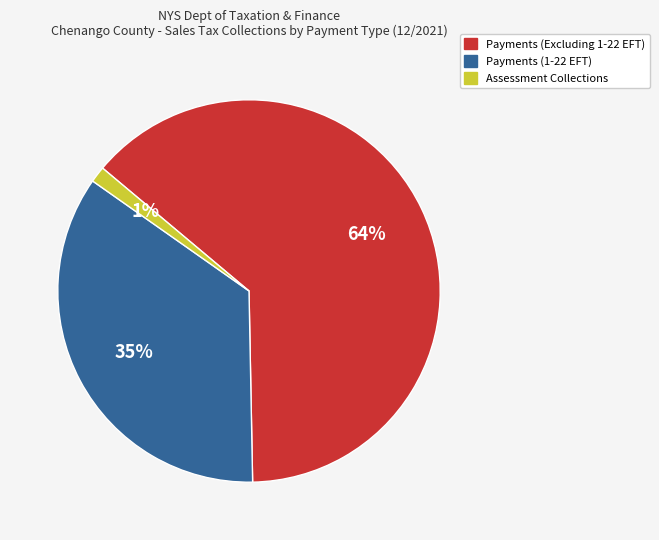

To the nearest percent, what percentage of the pie is Payments (Excluding 1-22 EFT)?

64%